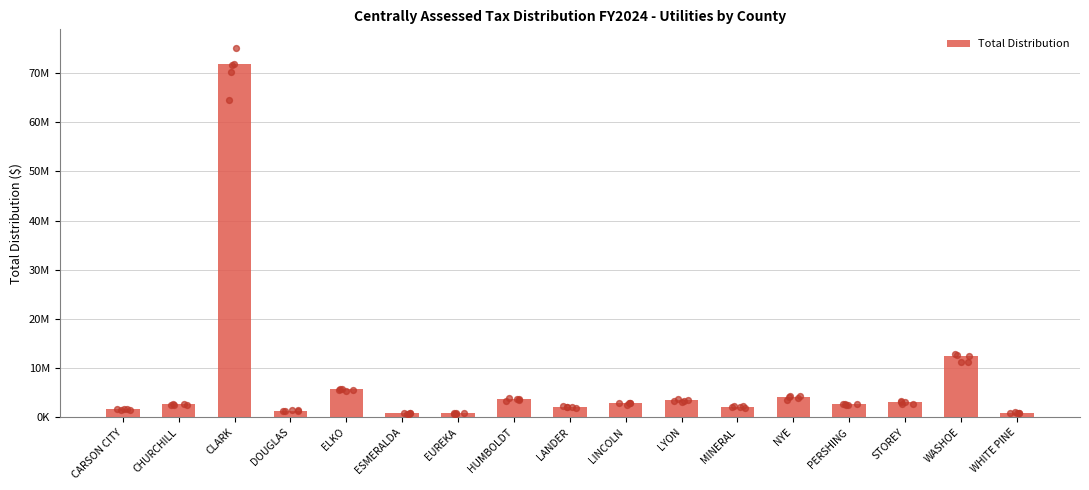

What is the ratio of the value at CARSON CITY to the value at WASHOE?

0.1